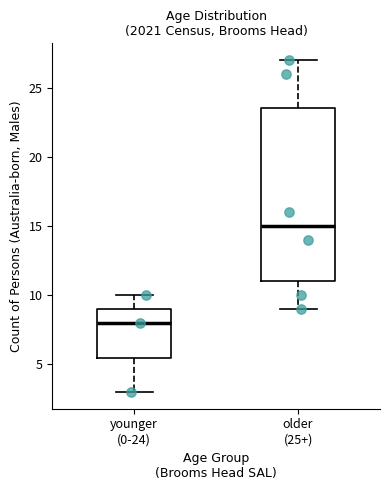

Where does the upper whisker of the box for older (25+) end on the y-axis? The values are not printed on the chart, so give them approximately, as read against the axis.

27.0